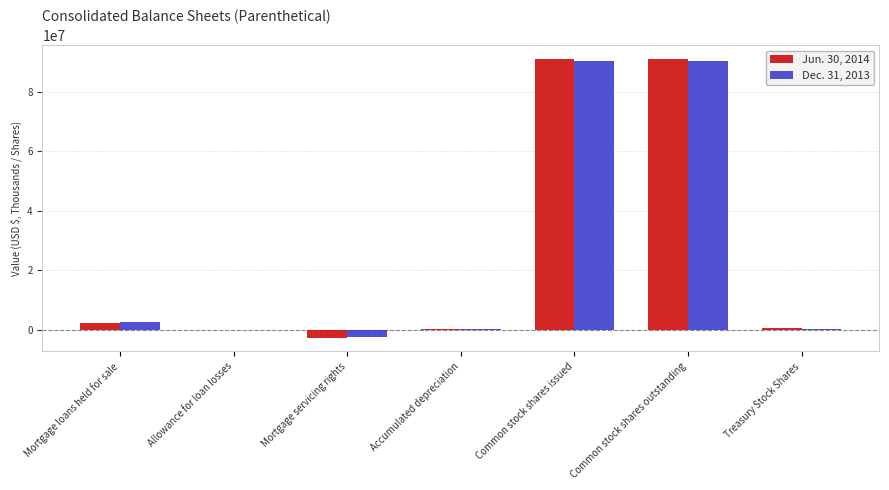

Read the Dec. 31, 2013 value at Mortgage servicing rights, to the nearest 10.

-2488280